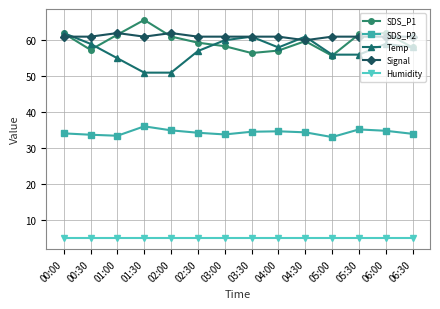

The value of Signal at 02:00 is 86.0. True or false?

False